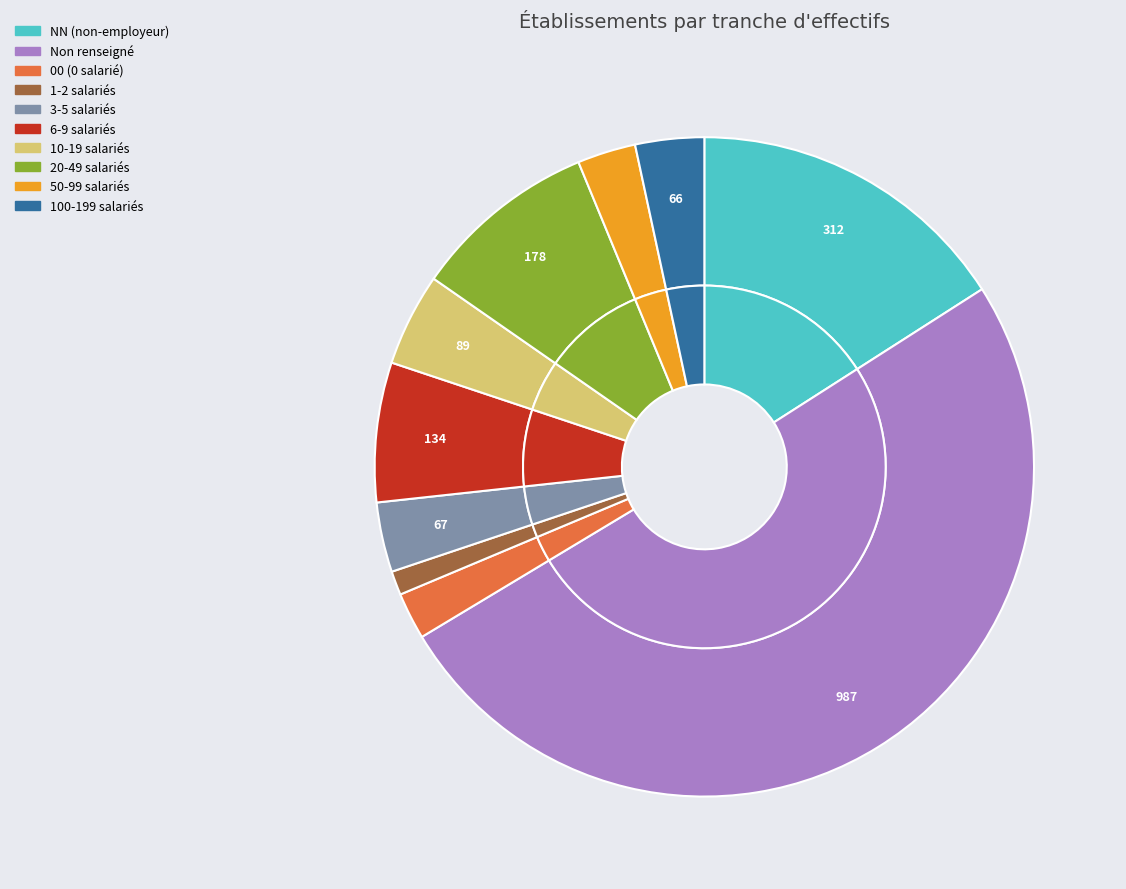

To the nearest percent, what is the difference between the NN and  slice percentages?

34%